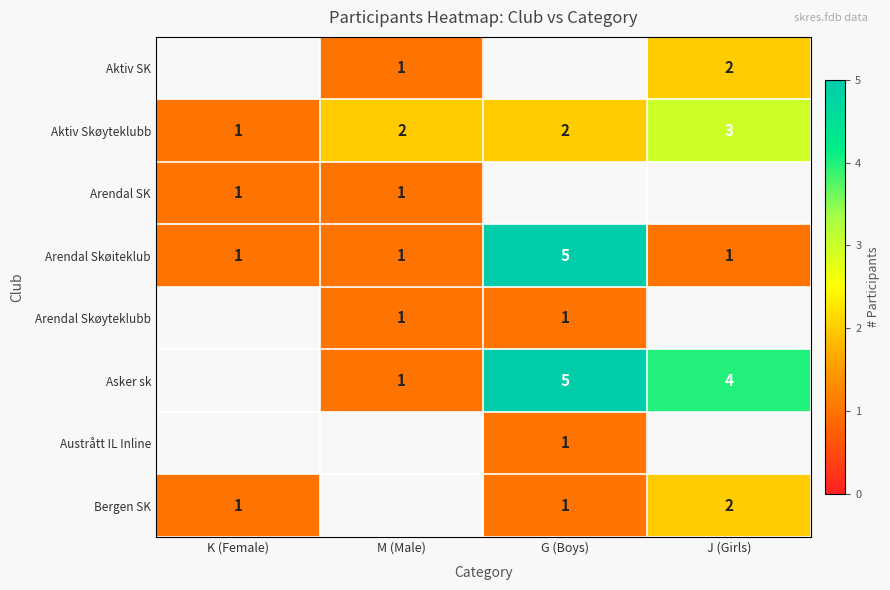

Count the Arendal Skøiteklub values in the range 1 to 5.

4